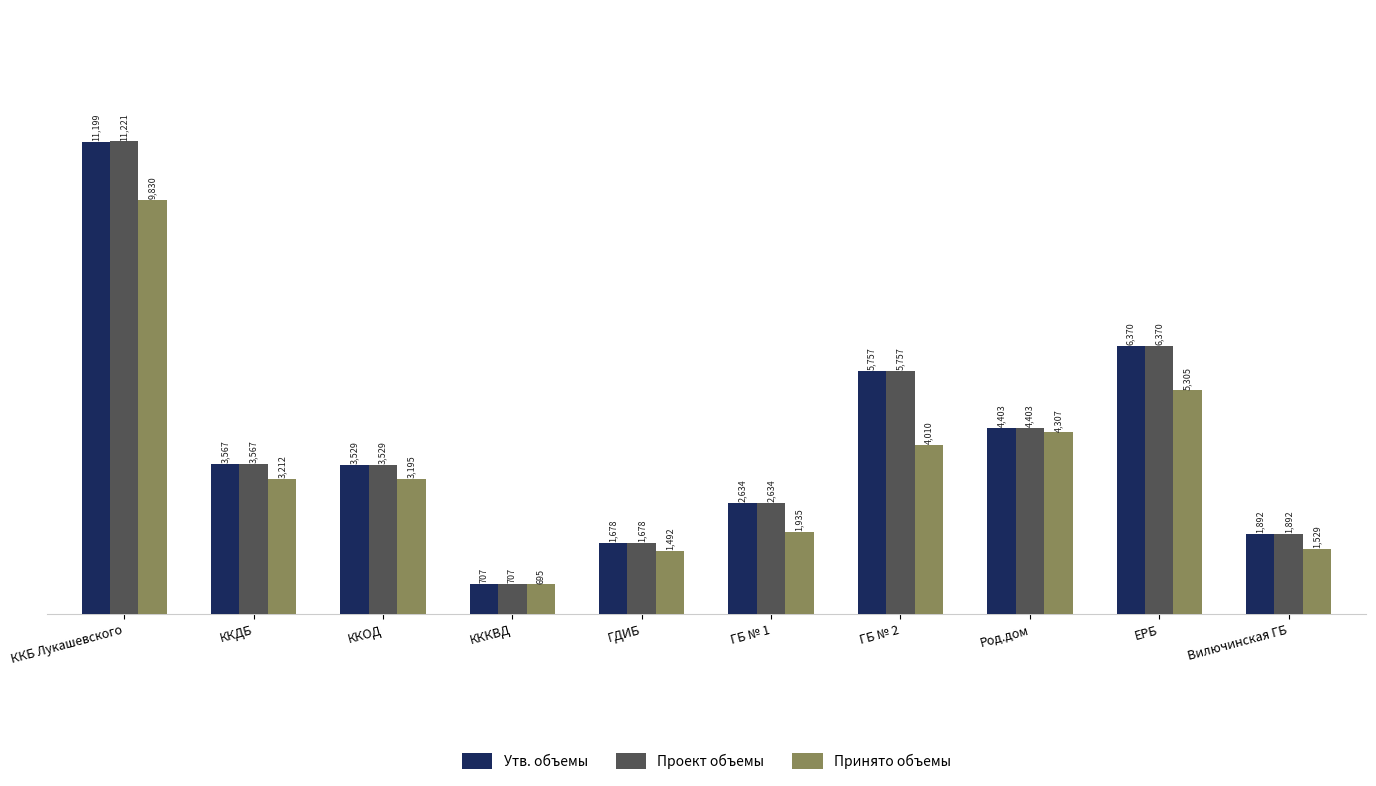

Reading left to right, transcribe all the data shown in this chart.

Утв. объемы: 11199	3567	3529	707	1678	2634	5757	4403	6370	1892
Проект объемы: 11221	3567	3529	707	1678	2634	5757	4403	6370	1892
Принято объемы: 9830	3212	3195	695	1492	1935	4010	4307	5305	1529